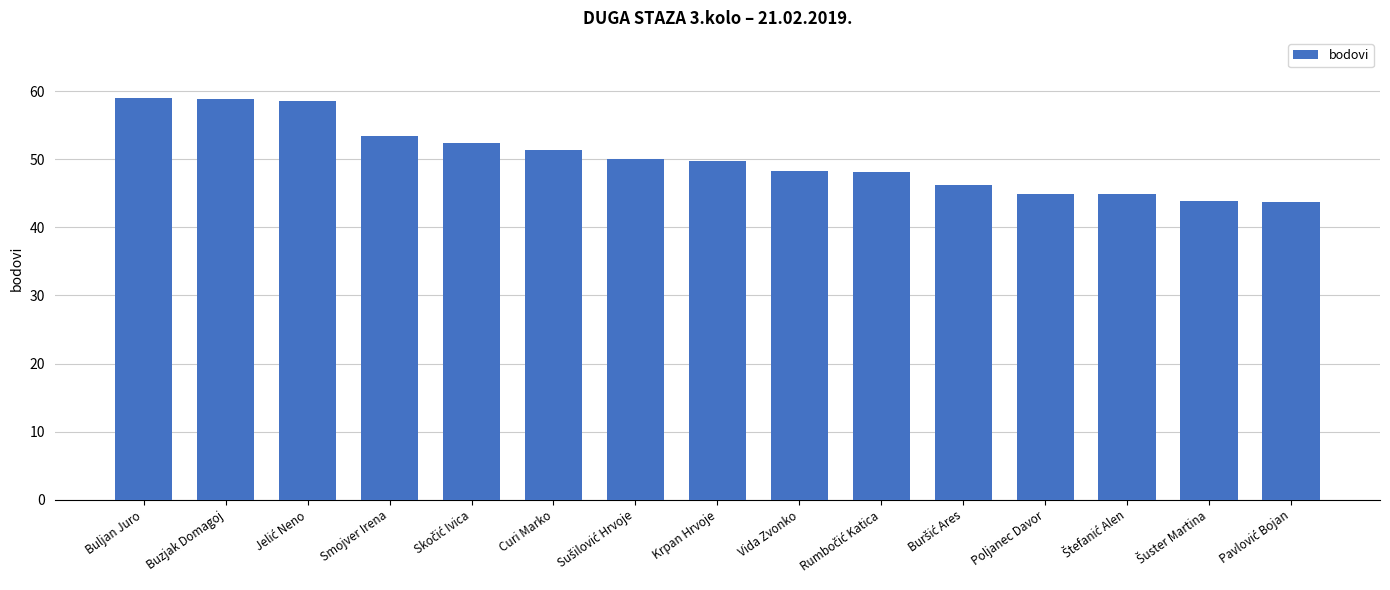

Approximately how many times larger is the value at Poljanec Davor compared to Krpan Hrvoje?

0.9